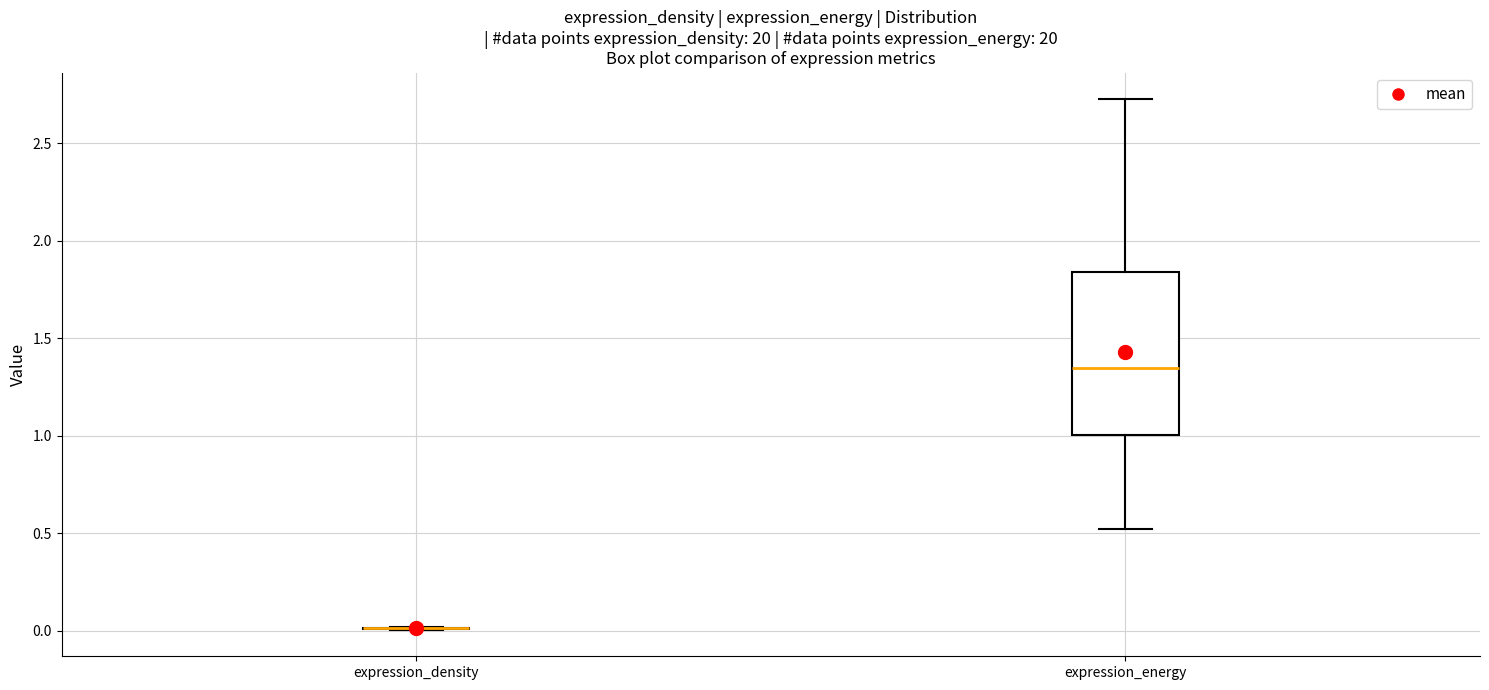

Reading left to right, transcribe this box plot: for each box, give where its median line is, the range the box spans, and where its two whiskers end, as read against the y-axis. The values are not printed on the chart, so give them approximately, as read against the axis.

expression_density: box collapsed to a line at 0.00, whiskers 0.00 to 0.00
expression_energy: median 1.35, box 1.00 to 1.85, whiskers 0.50 to 2.75